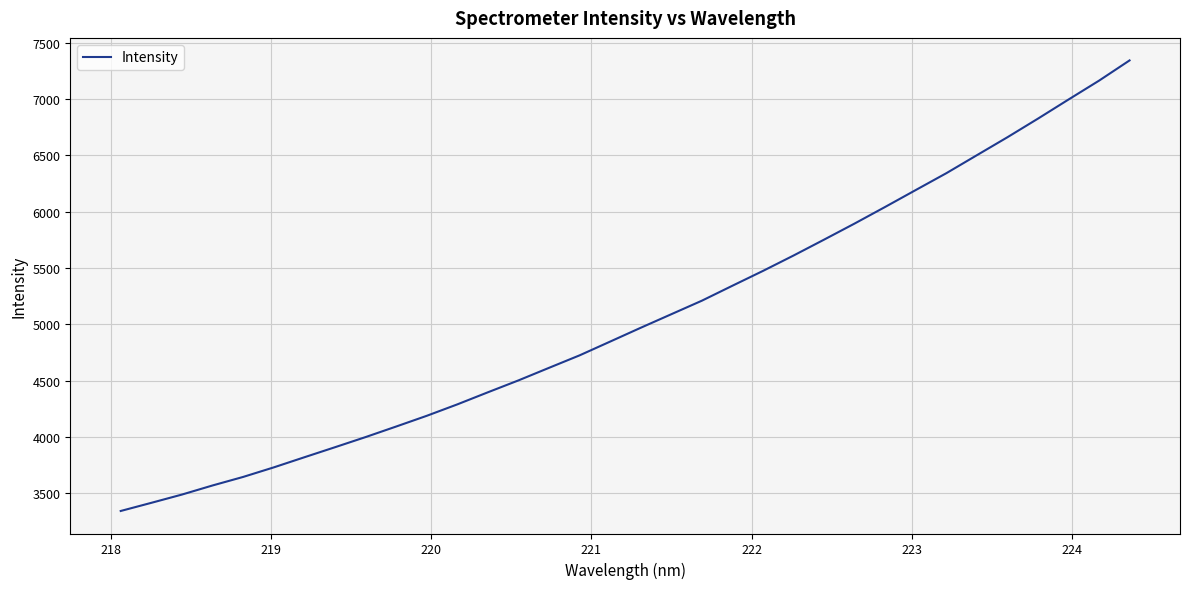

What is the maximum value shown in the chart?

7344.4